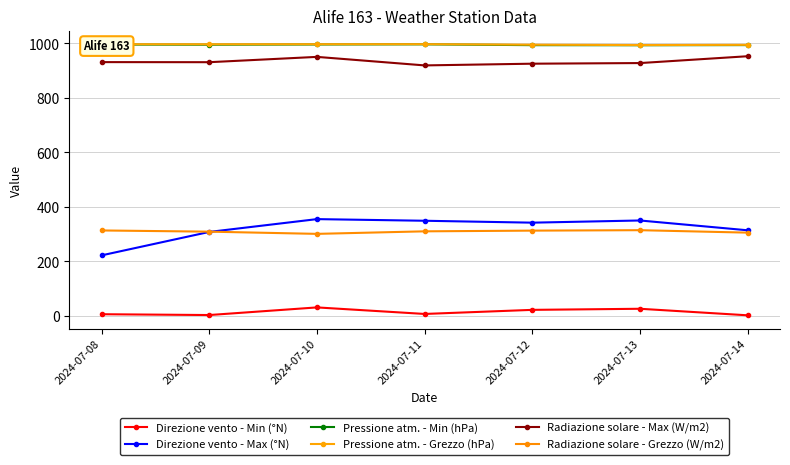

What is the maximum value for Radiazione solare - Max (W/m2)?

952.8